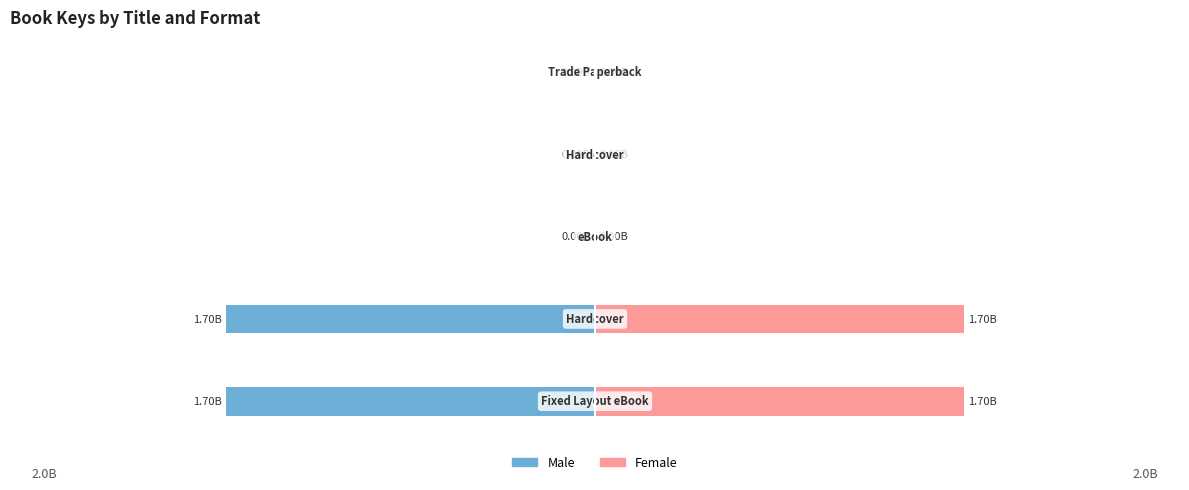

List the labels in order of Male value, smallest first.

0, 1, 2, 3, 4